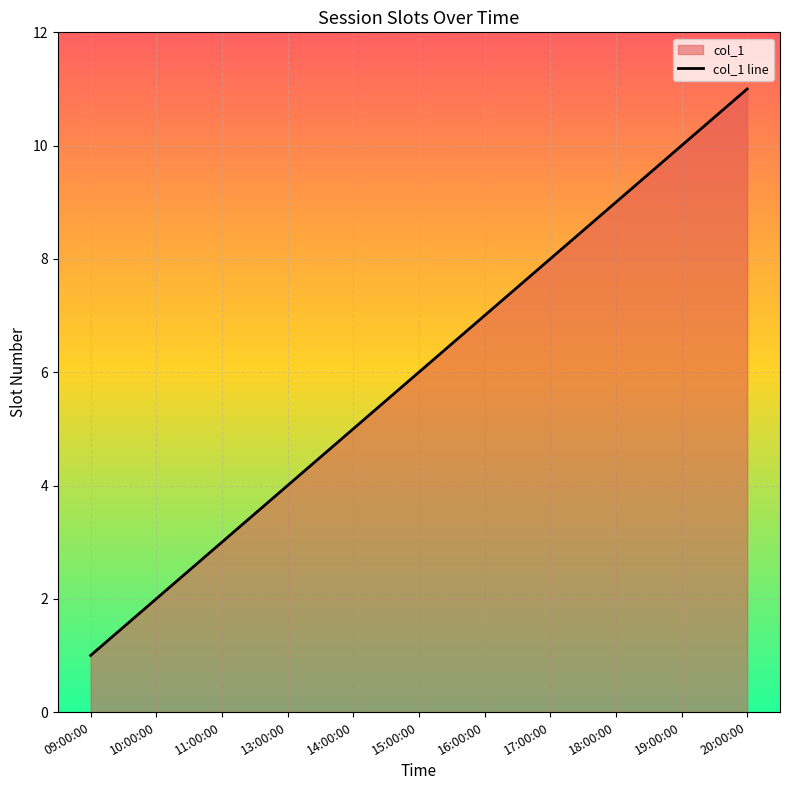

True or false: the data shows 5 at 19:00:00.

False